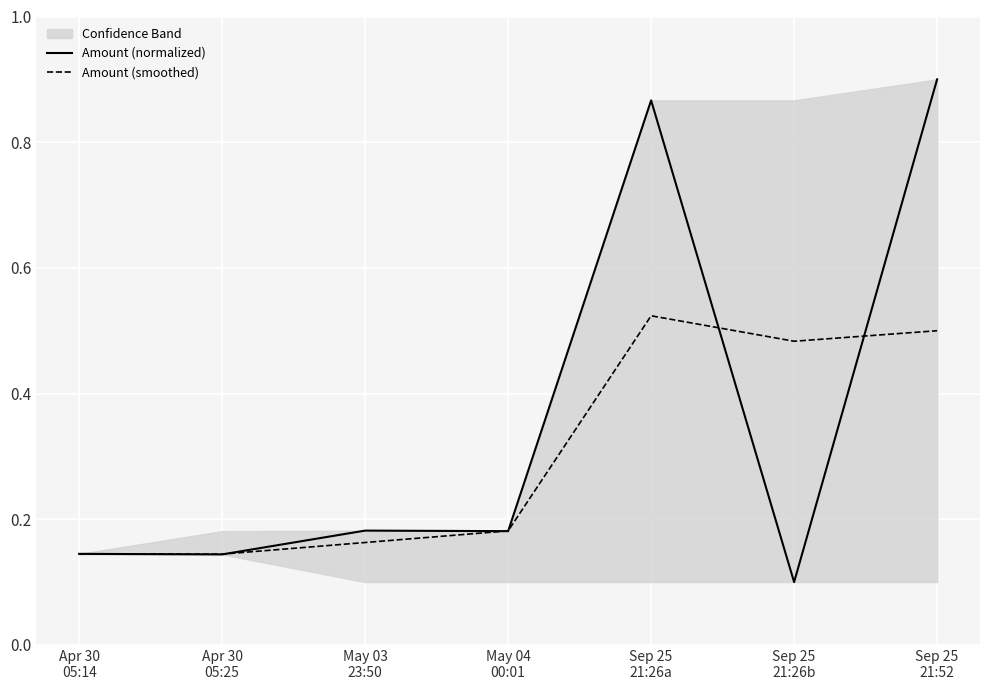

Which series has the widest spread of values?

Amount (normalized)